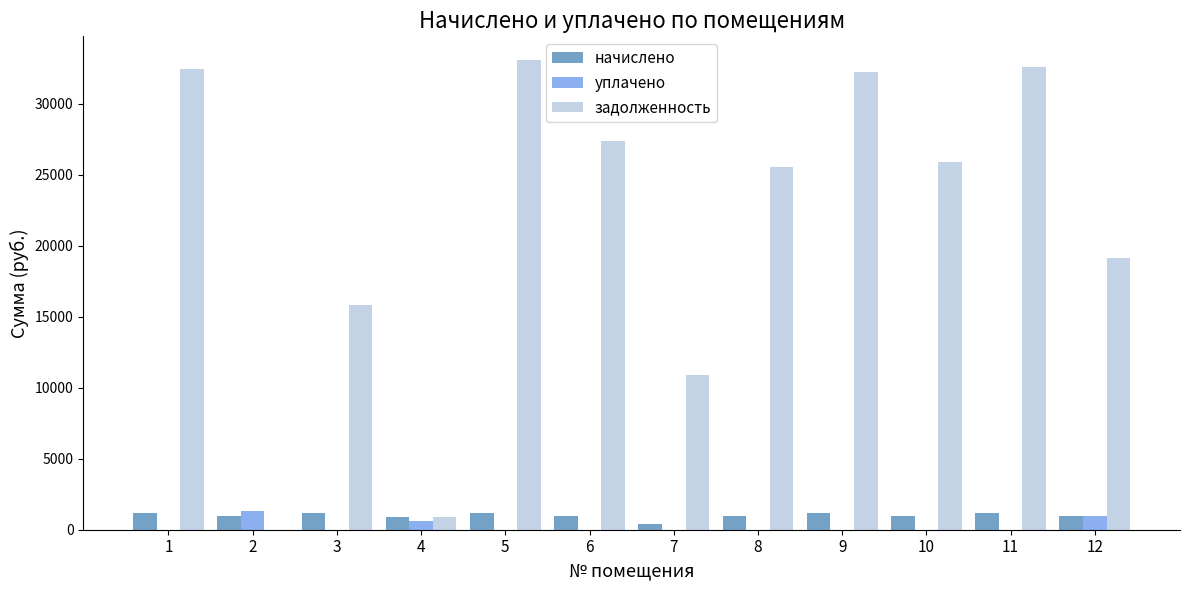

What is the total value across all series at 3?

17008.5